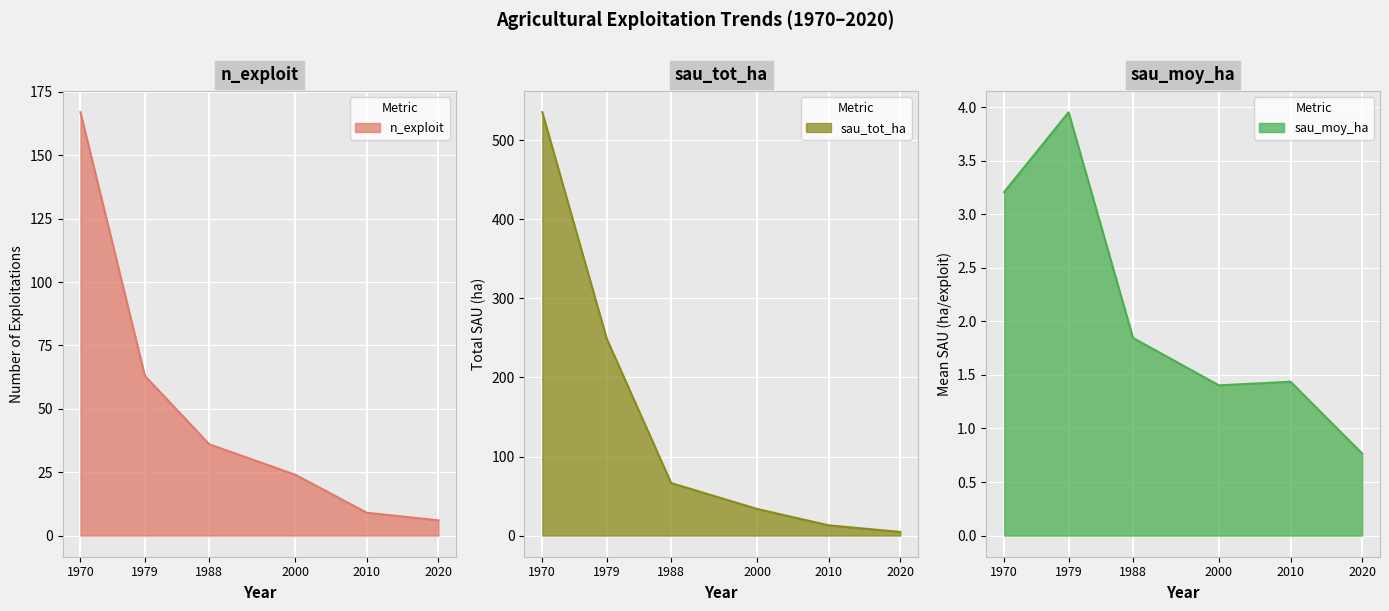

Is it true that sau_tot_ha equals 4.6 at 2020?

True